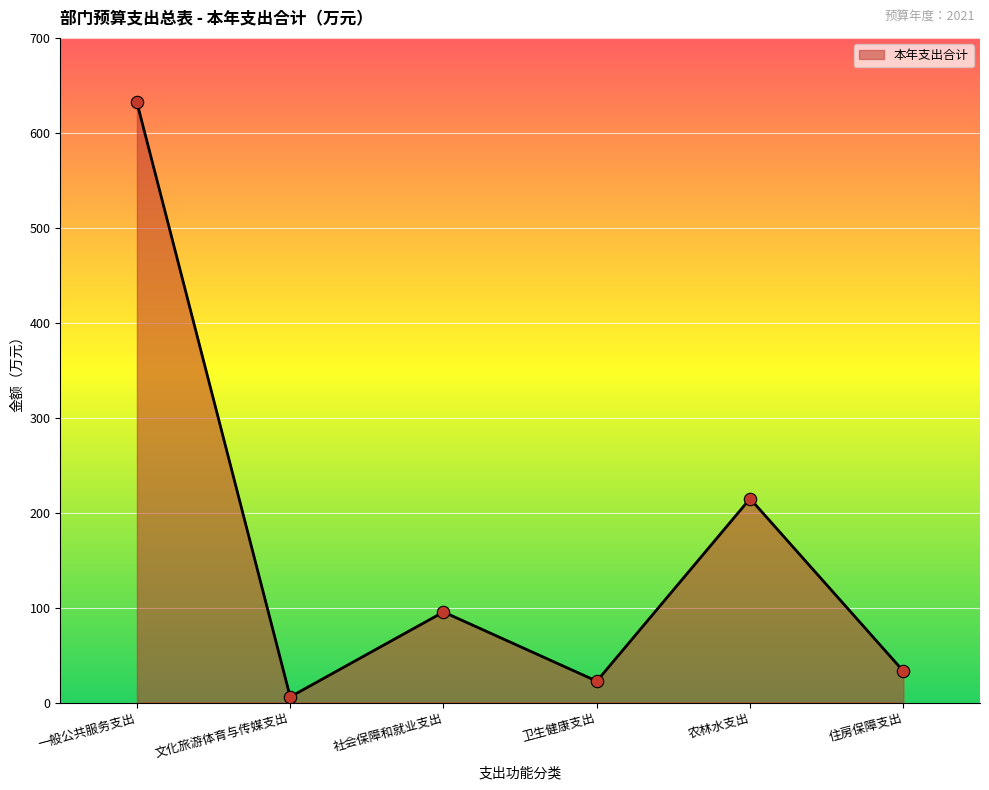

Between 农林水支出 and 住房保障支出, which is larger?

农林水支出